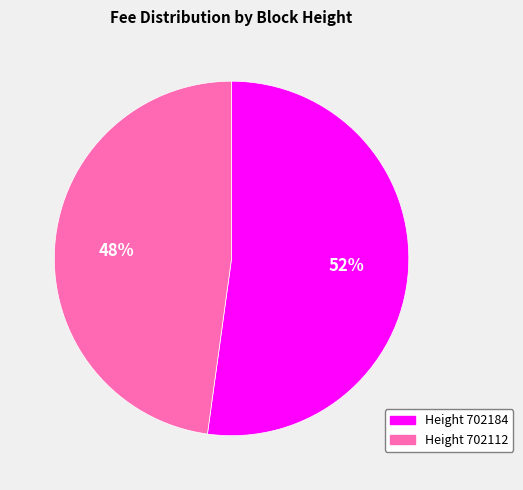

To the nearest percent, what is the average slice percentage?

50%